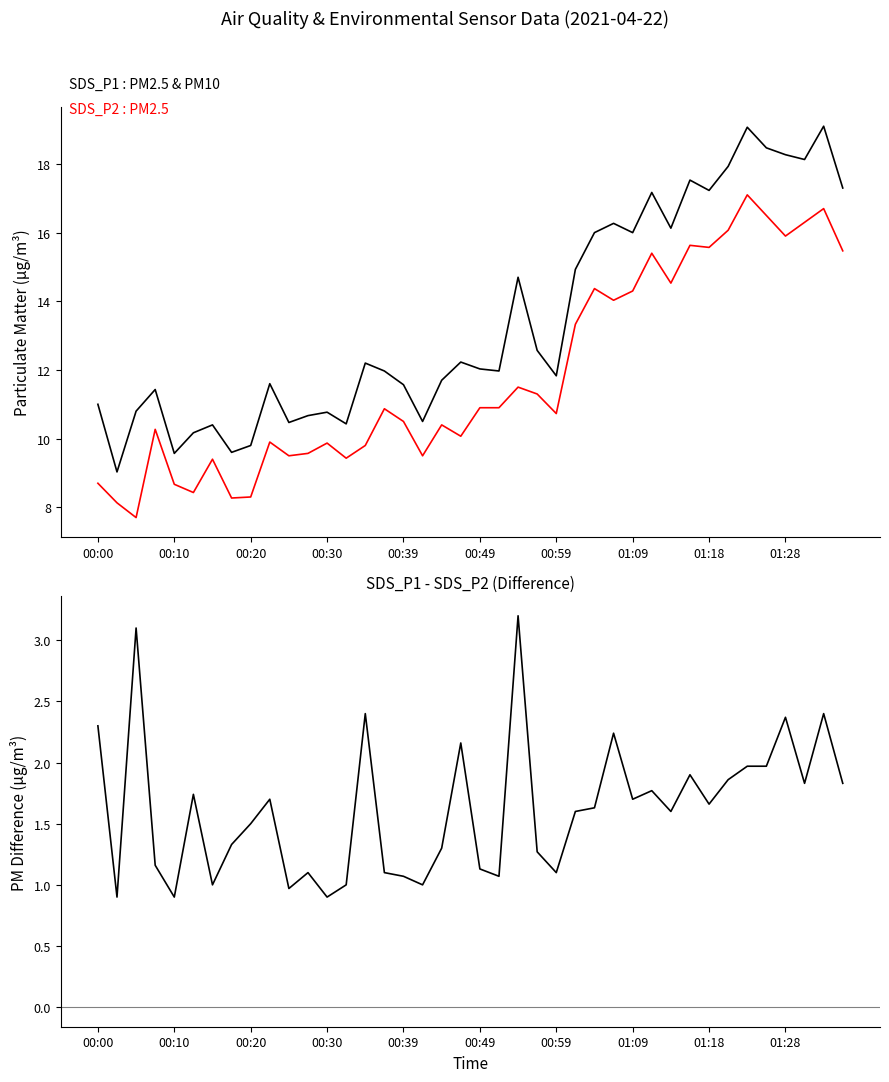

True or false: SDS_P2 has more than 0 interior local peaks.

True